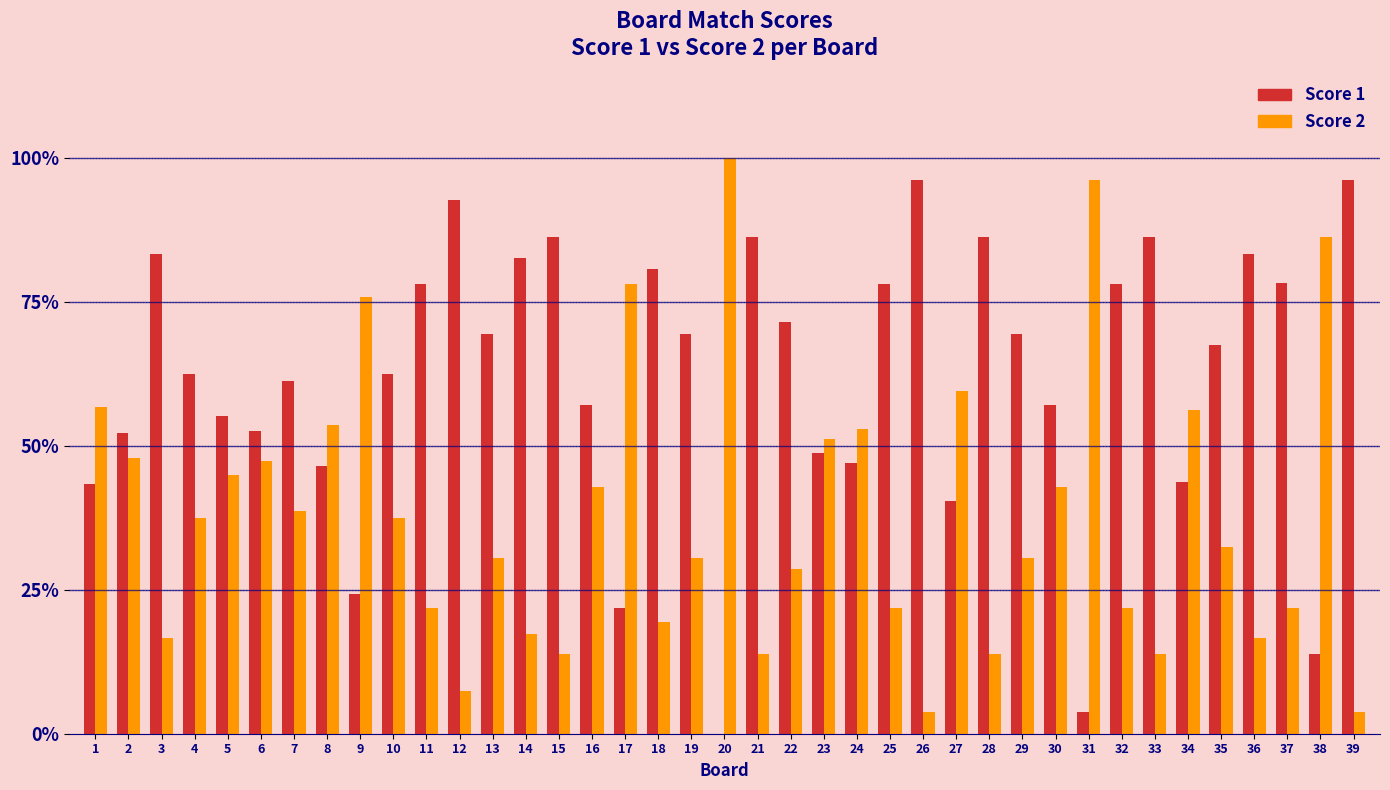

The value of Score 2 at 6 is 47.4. True or false?

True